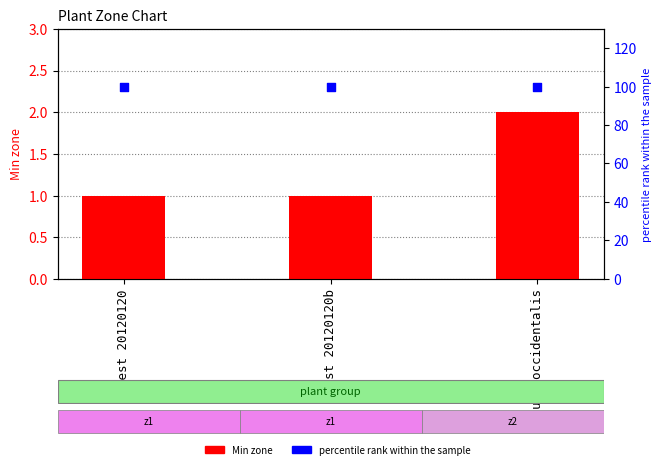

Which series contains the lowest Y value?

Min zone